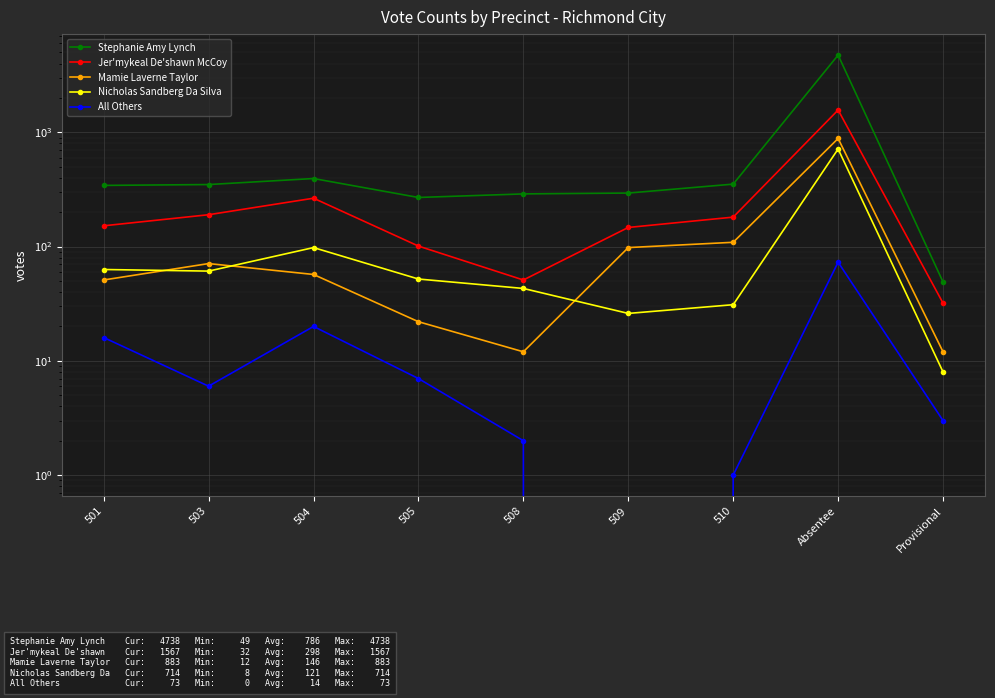

How many data points in Jer'mykeal De'shawn McCoy are above 152?

4